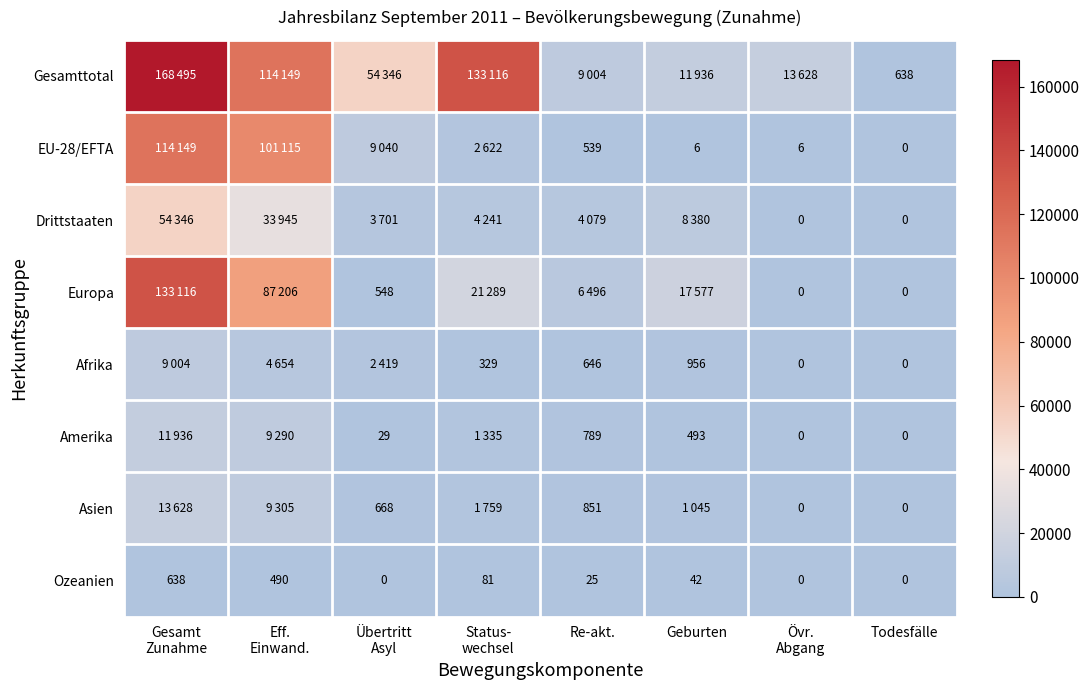

What is the difference between the second highest and minimum values in the Ozeanien series?

490